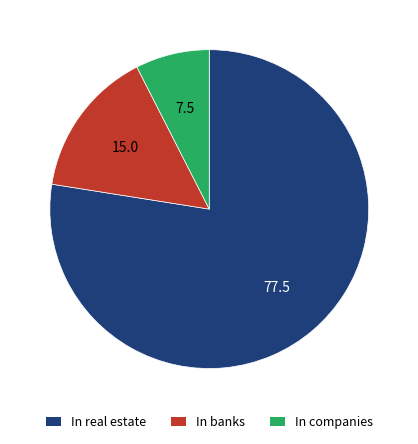

The In banks slice represents 22% of the pie. True or false?

False